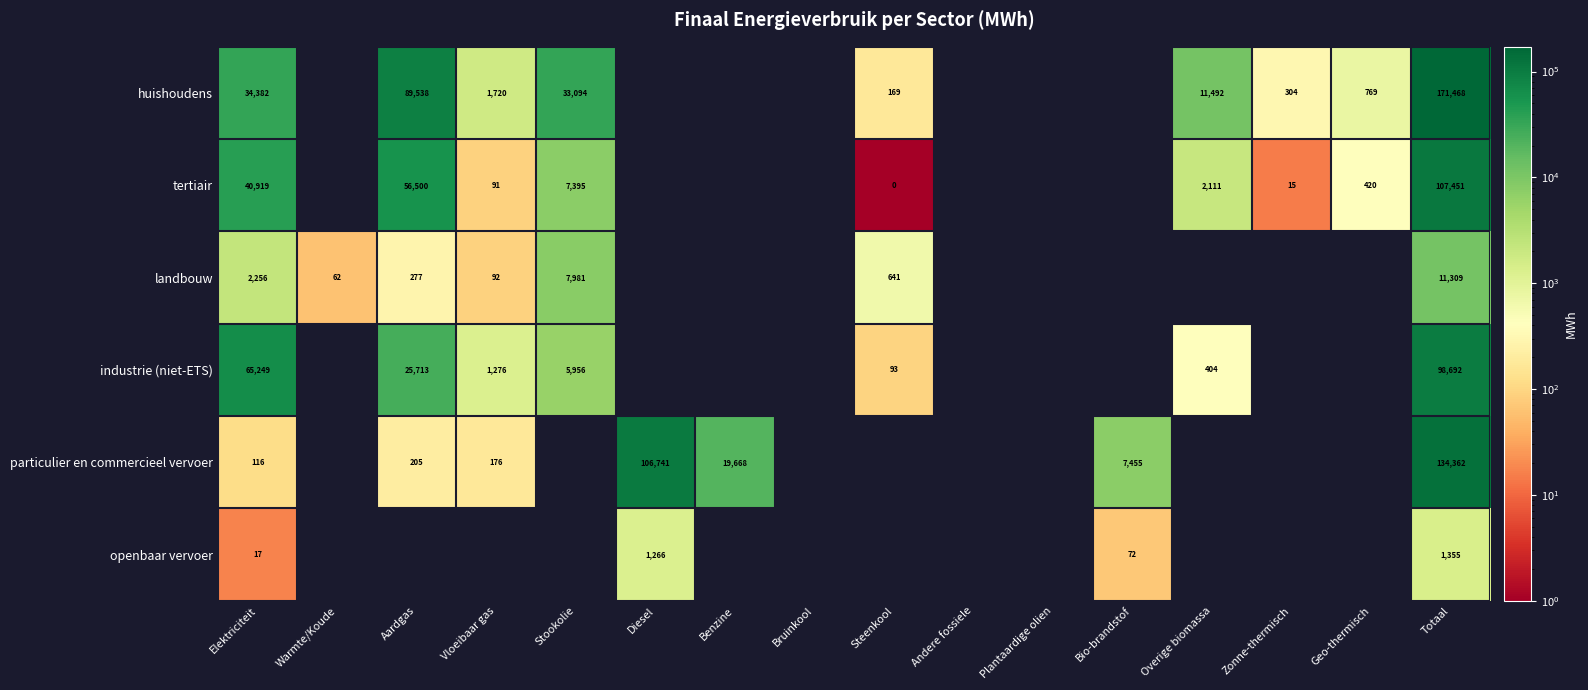

The landbouw series shows 912 at Elektriciteit. True or false?

False